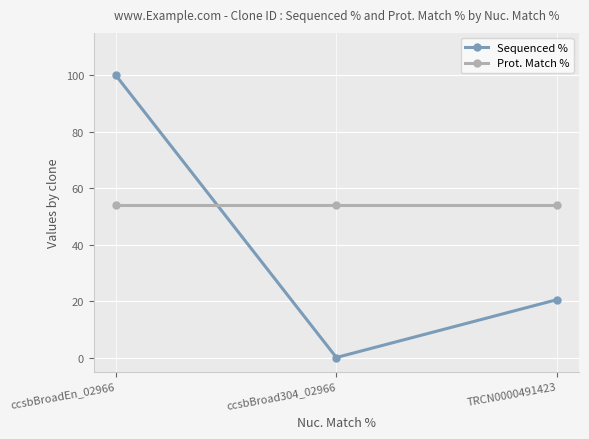

What is the difference between the maximum and minimum values in the Sequenced % series?

100.0